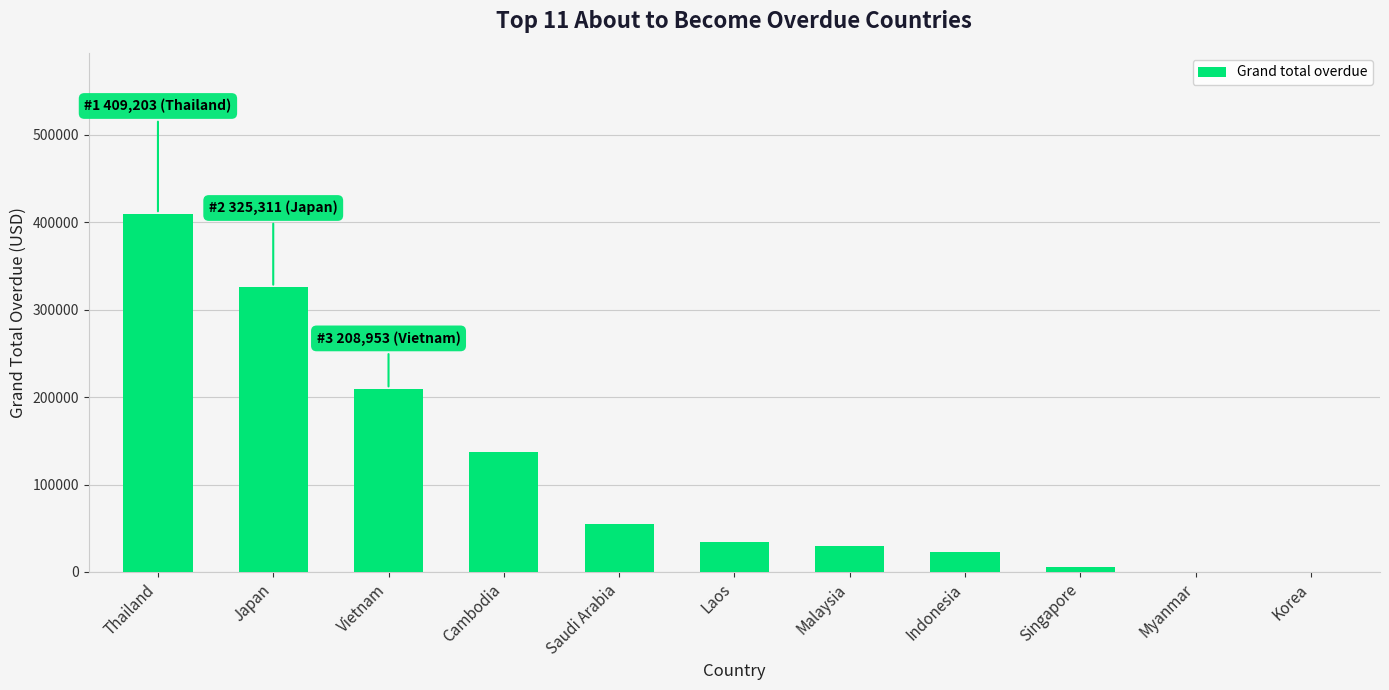

What is the greatest value displayed?

409203.1